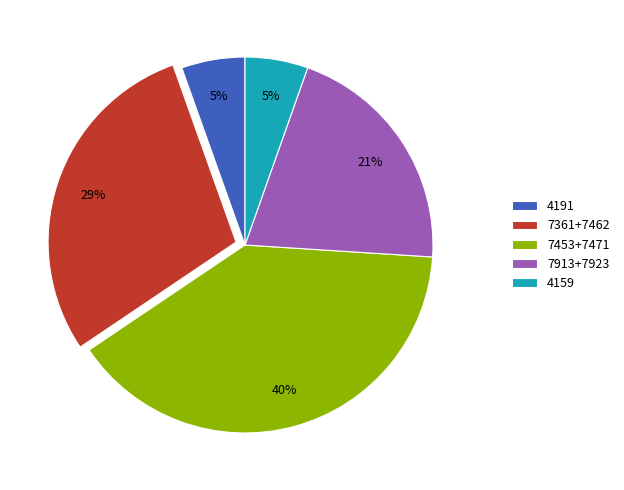

To the nearest percent, what is the average slice percentage?

20%